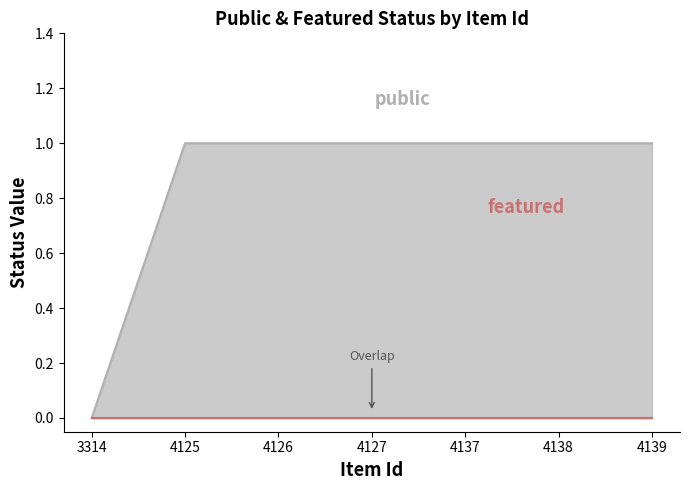

What is the maximum value shown in the chart?

1